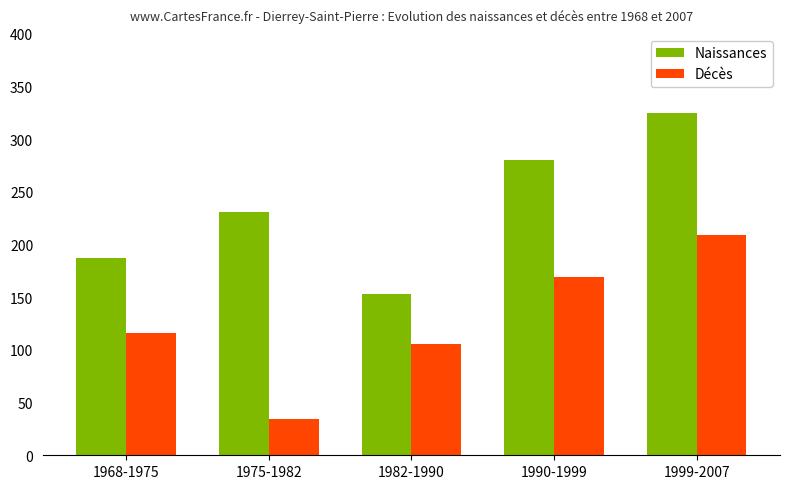

What is the greatest value displayed?

325.2